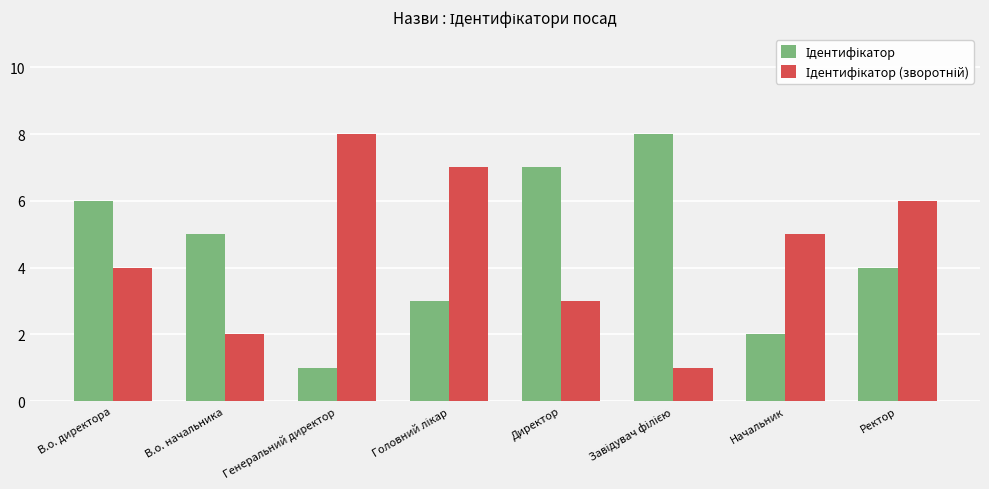

What is the greatest value displayed?

8